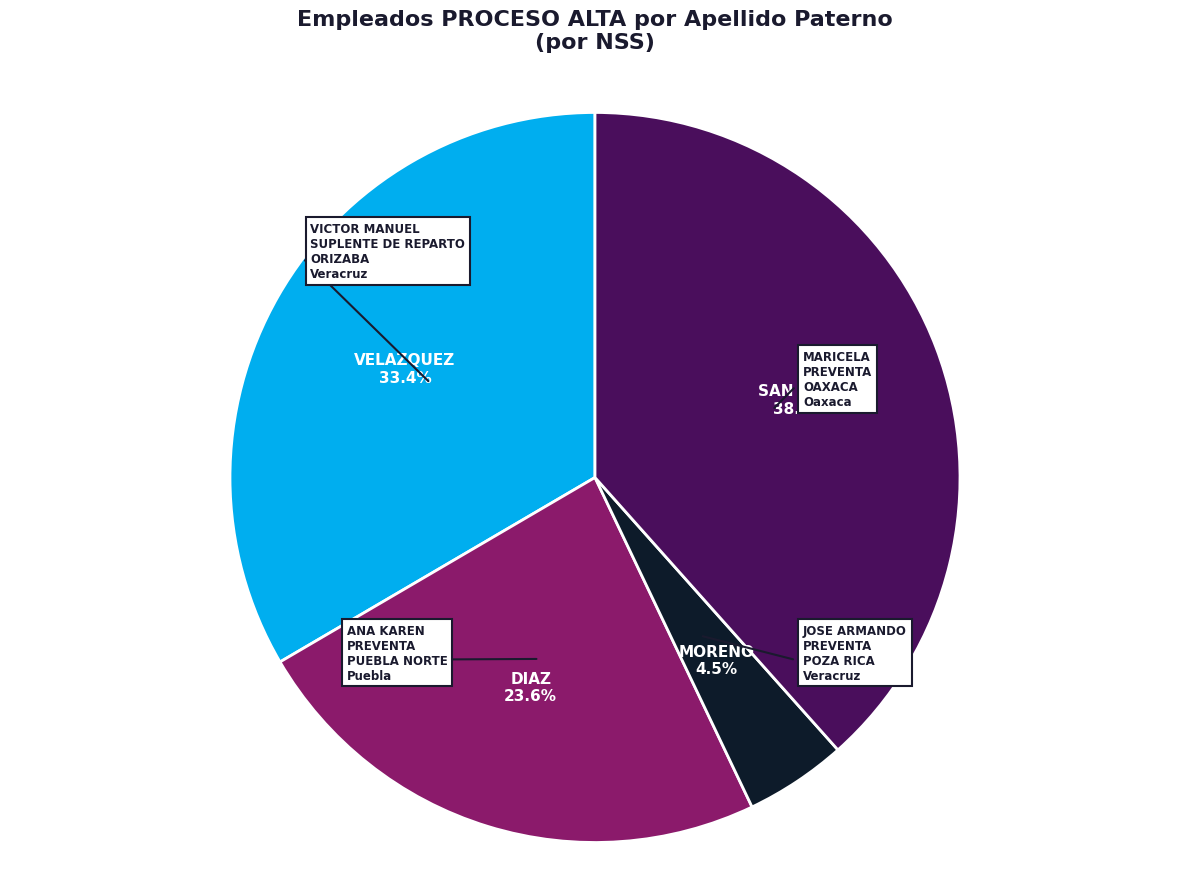

What percentage is the DIAZ slice, to the nearest percent?

24%